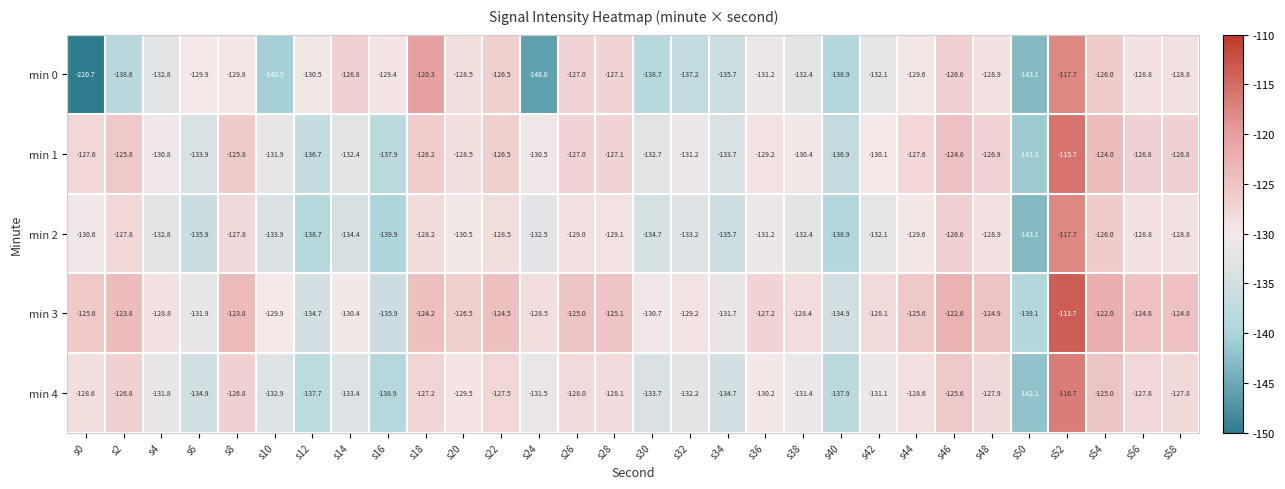

At s6, list the series in order from largest to smallest.

min 0, min 3, min 1, min 4, min 2